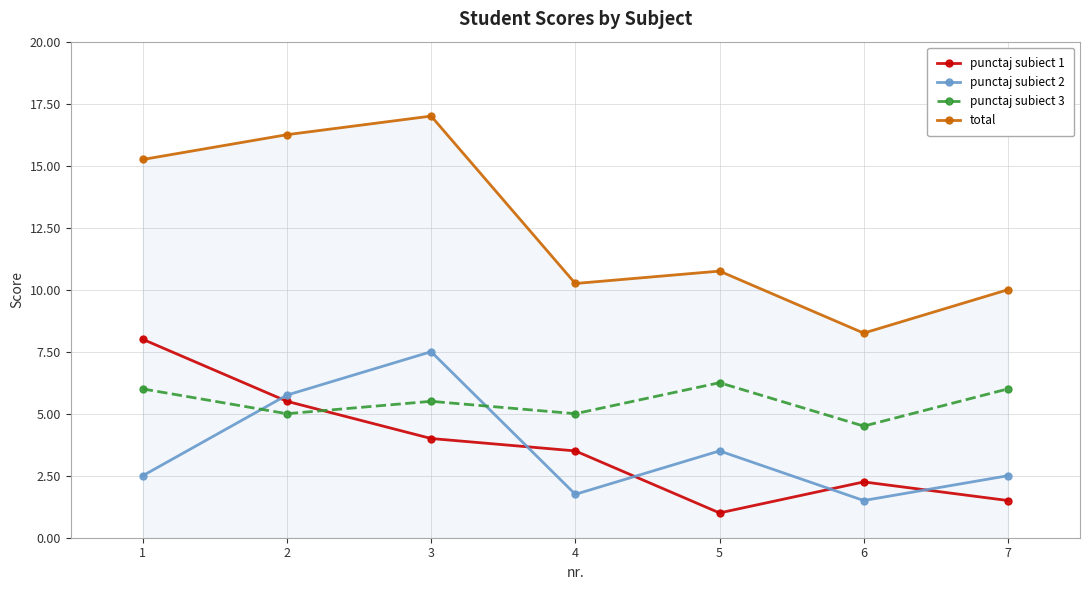

List the series in order of their peak value, lowest first.

punctaj subiect 3, punctaj subiect 2, punctaj subiect 1, total